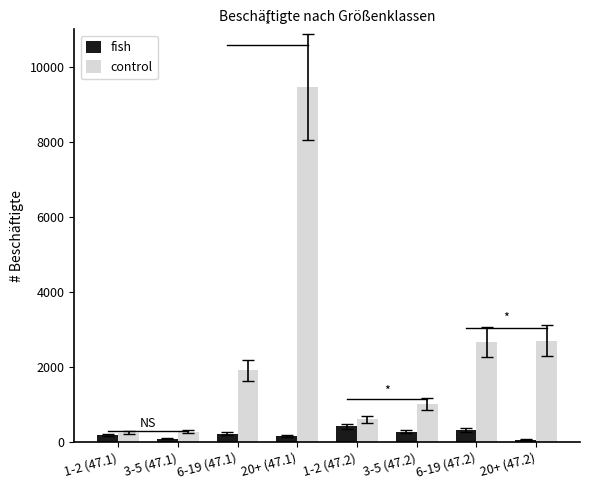

How many groups of bars are there?

8